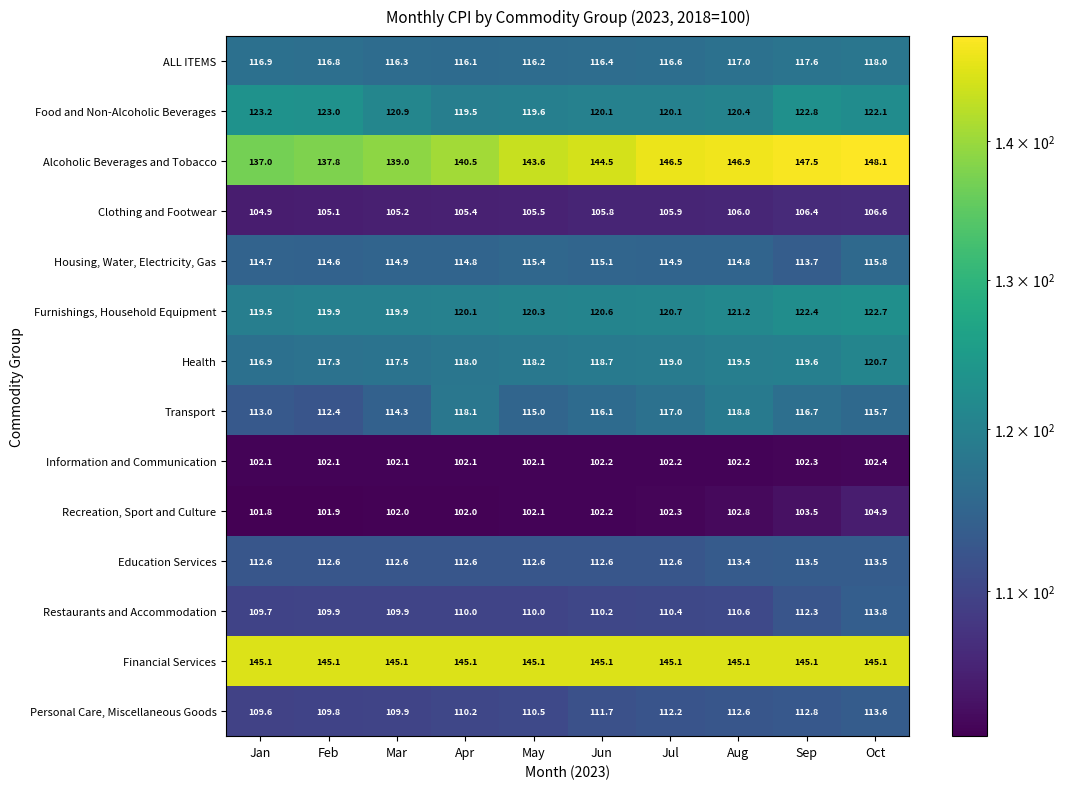

Is it true that Health equals 117.3 at Feb?

True